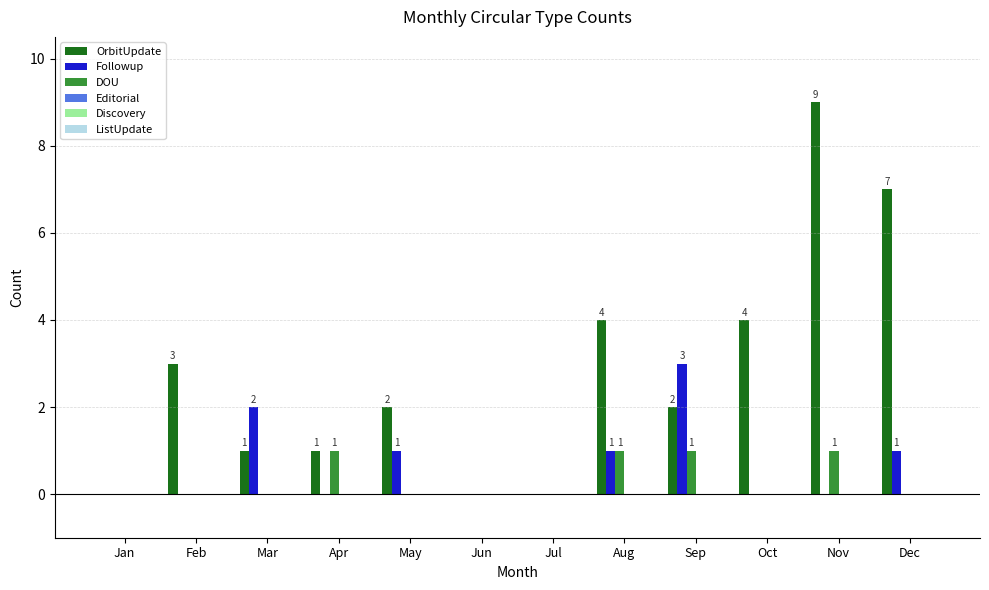

Which series has the largest total across all categories?

OrbitUpdate